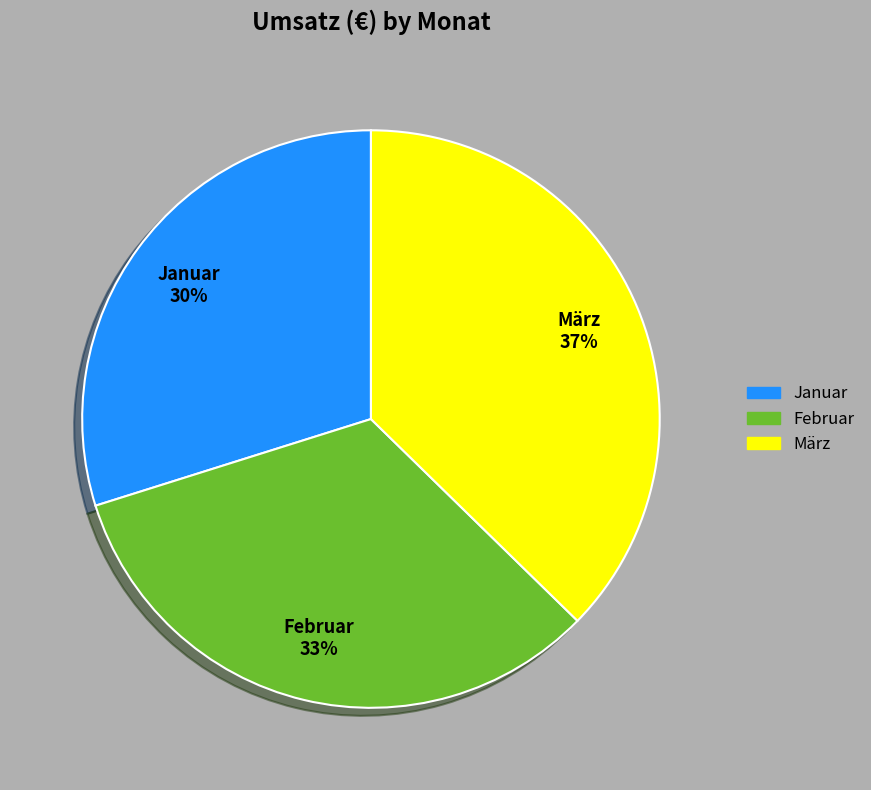

Approximately how many times larger is the value at Januar compared to Februar?

0.9